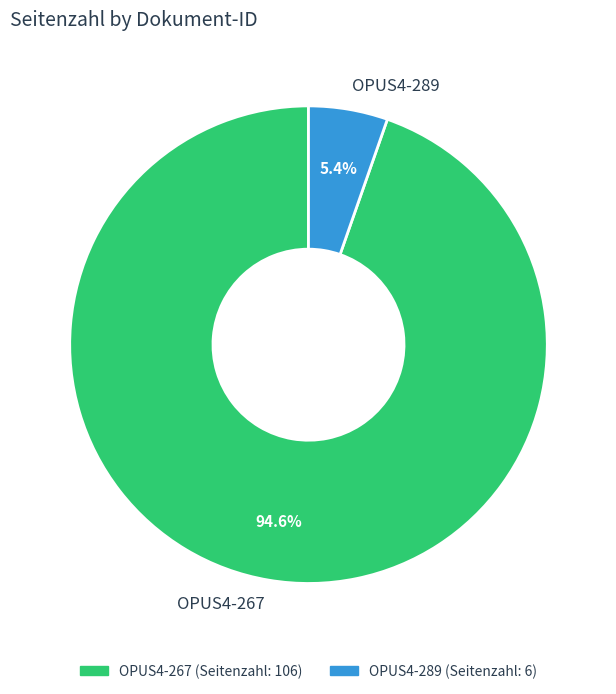

Is it true that OPUS4-267 is 99% of the pie?

False